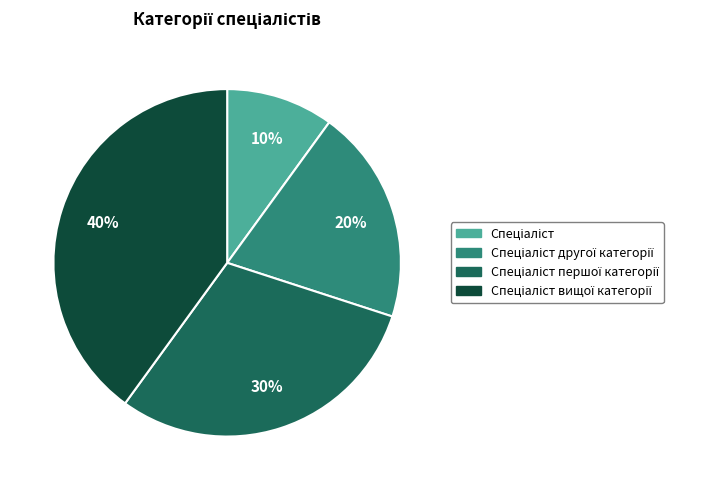

To the nearest percent, what is the difference between the largest and smallest slice percentages?

30%